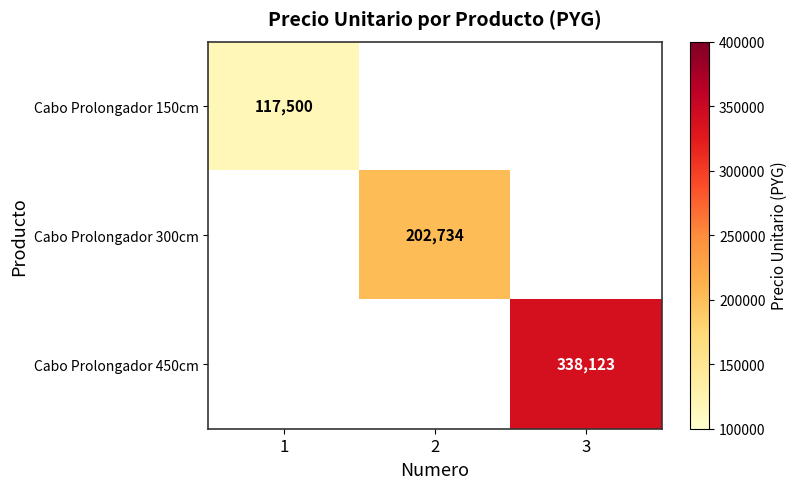

The value of Cabo Prolongador 450cm at 3 is 489922. True or false?

False